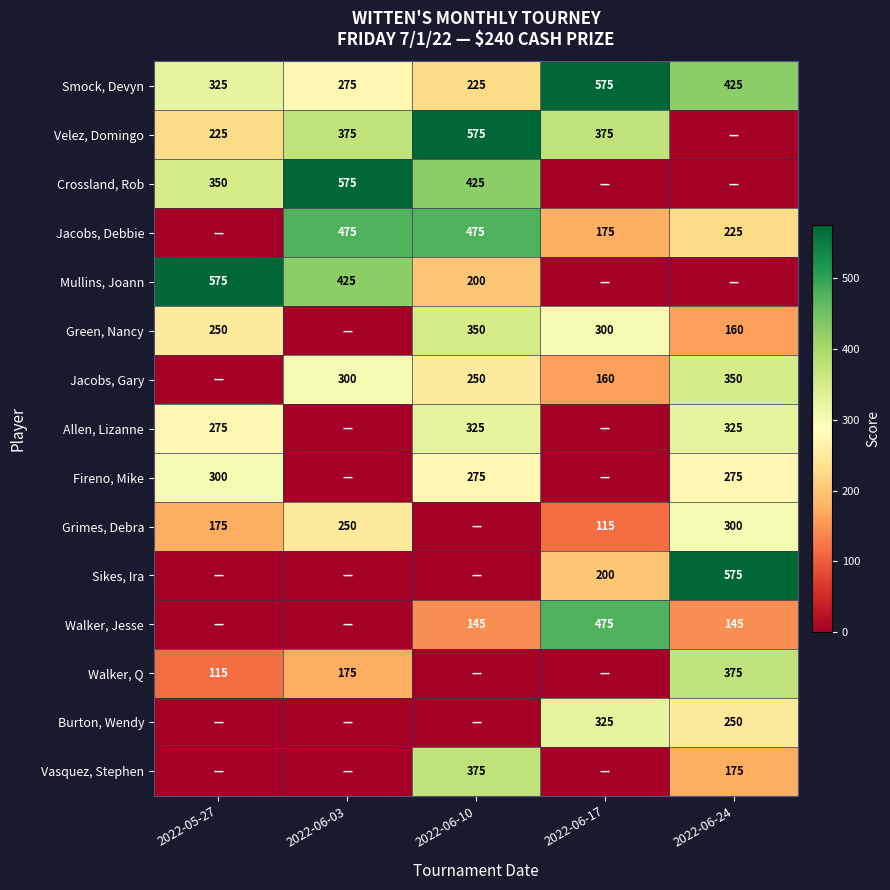

What is the sum of the Smock, Devyn values at 2022-06-24 and 2022-06-17?

1000